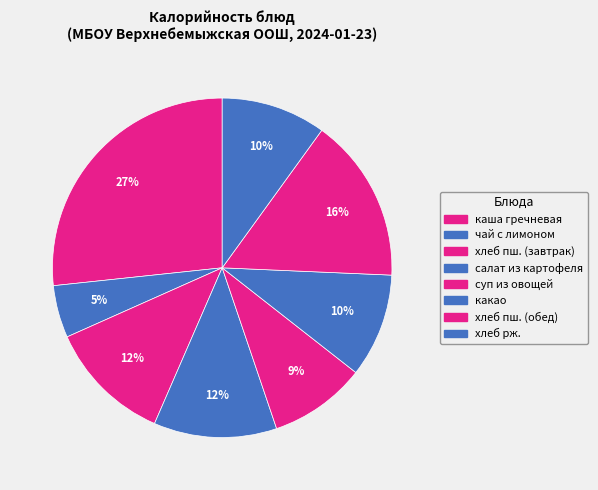

Count the number of slices in the pie.

8